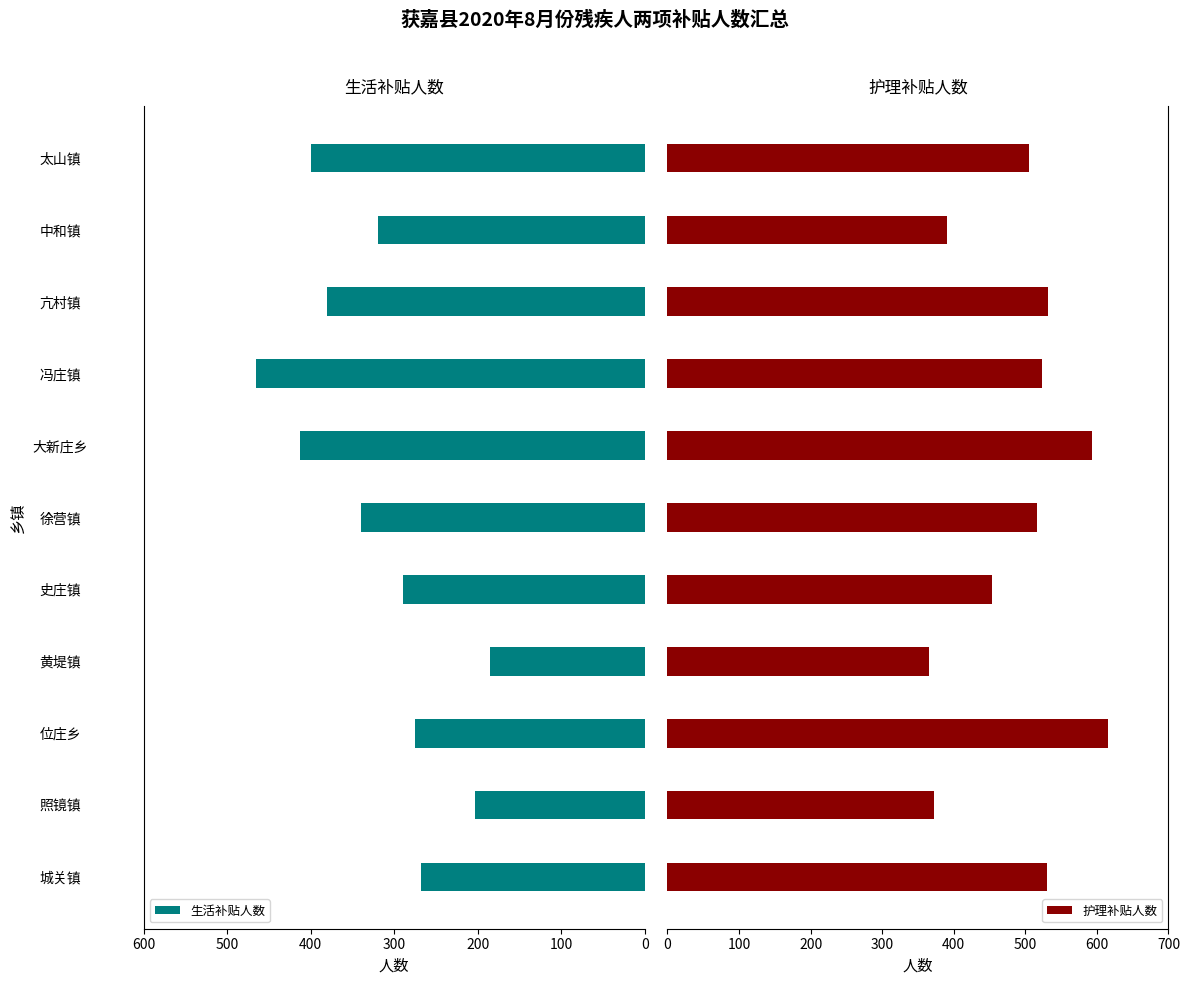

Where is 生活补贴人数 nearest to the value 325?

中和镇